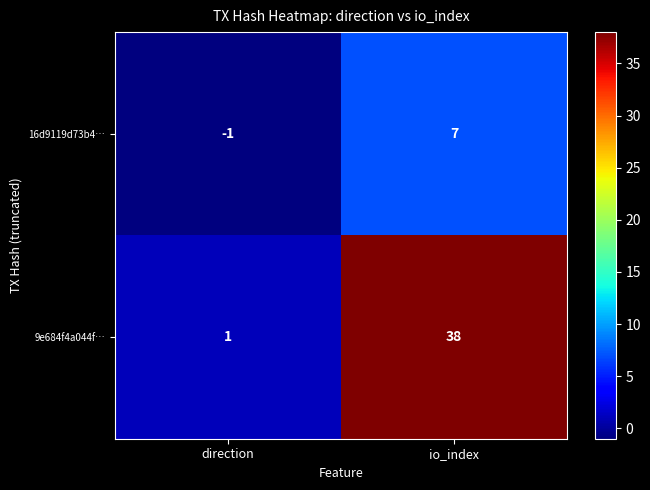

What value does the 9e684f4a044f… series have at io_index, to the nearest 5?

40